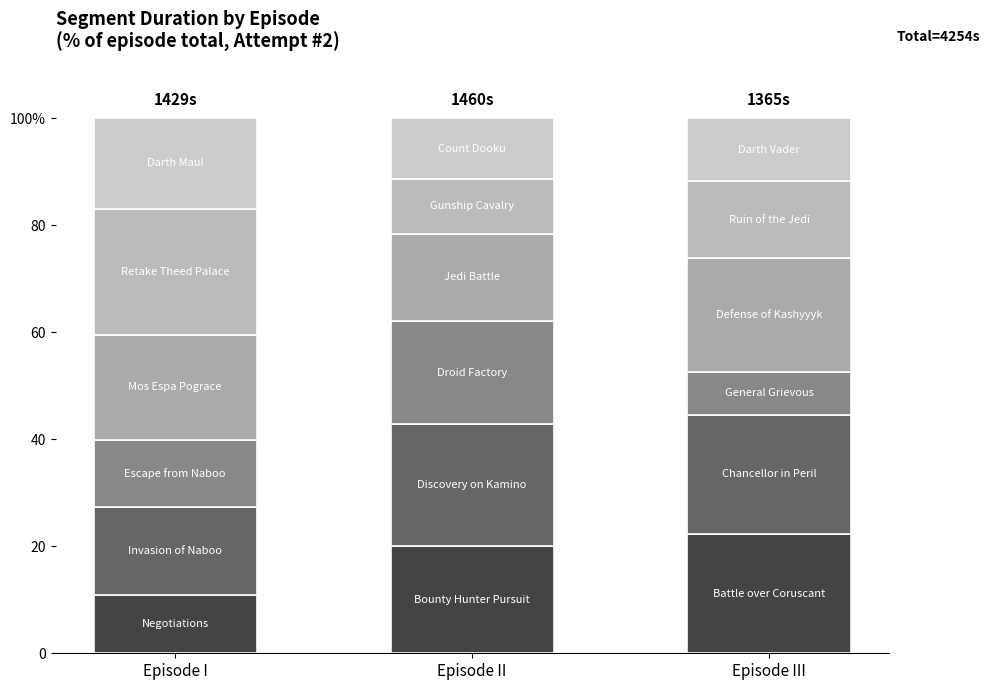

Are the bars grouped side by side (vs. stacked)?

No